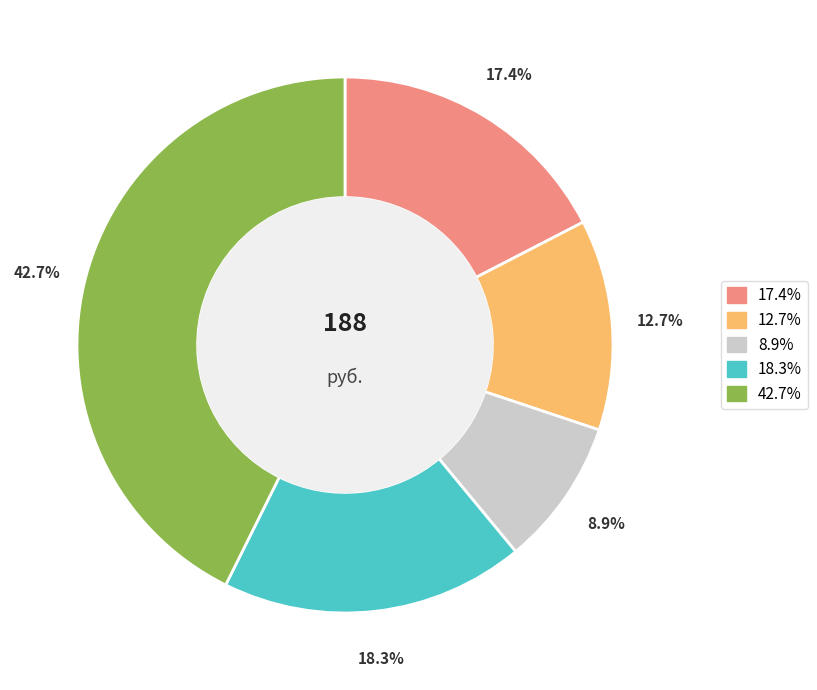

Does any single category account for the majority?

No